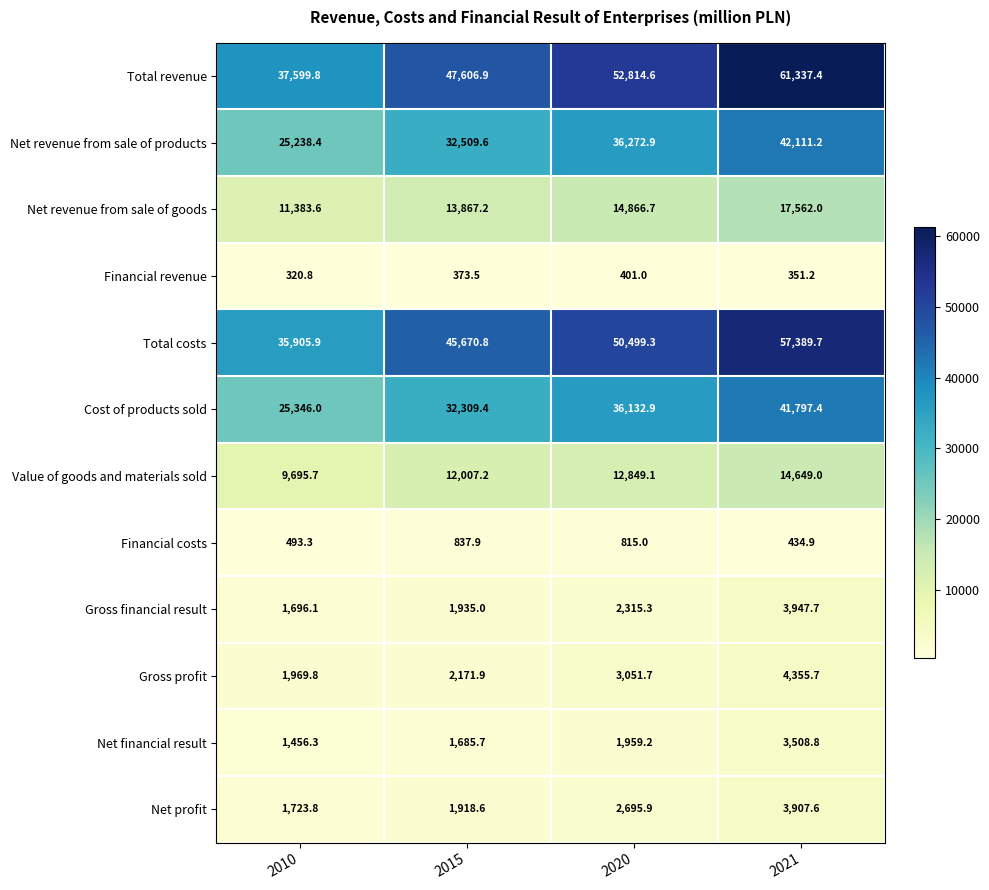

What is the sum of the Net revenue from sale of goods values at 2021 and 2015?

31429.2